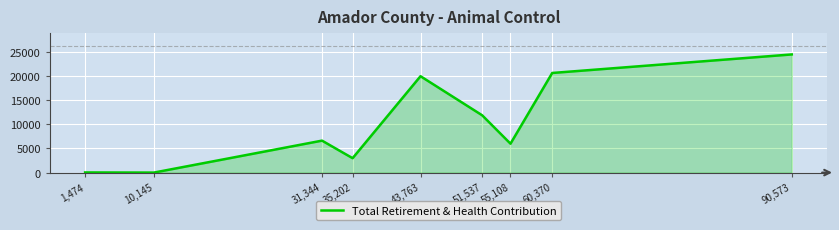

At which label is the value closest to 12207?

51,537